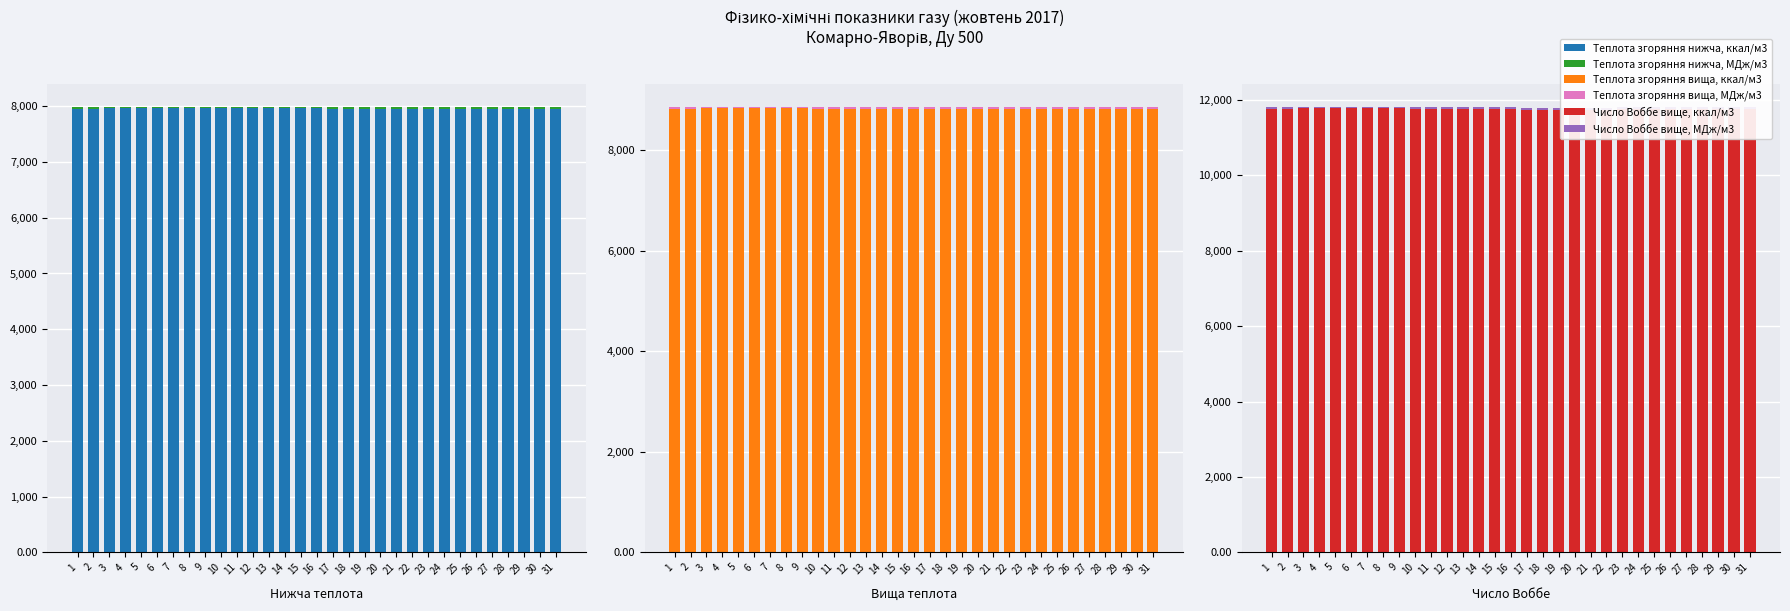

How many bars are there in each group?

6